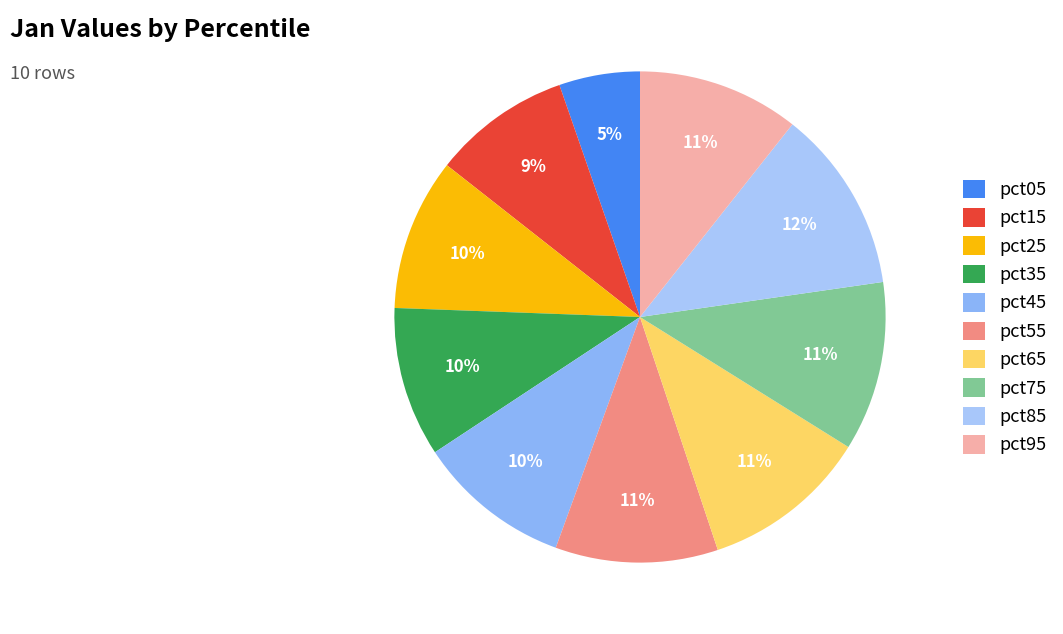

What is the largest slice in the pie chart?

pct85